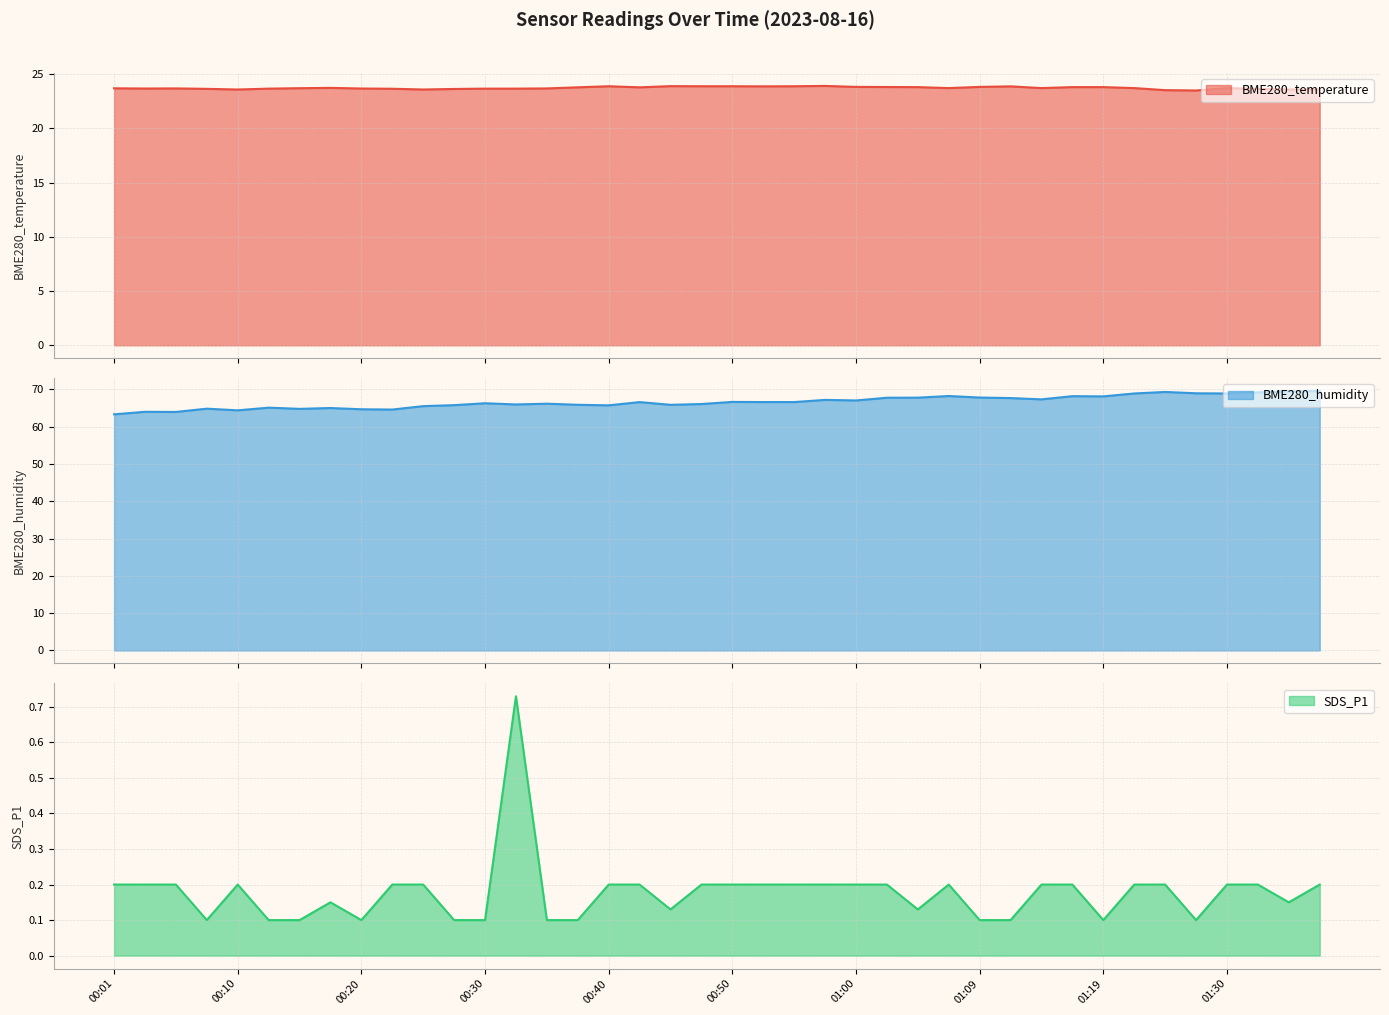

What is the smallest value displayed?

0.1